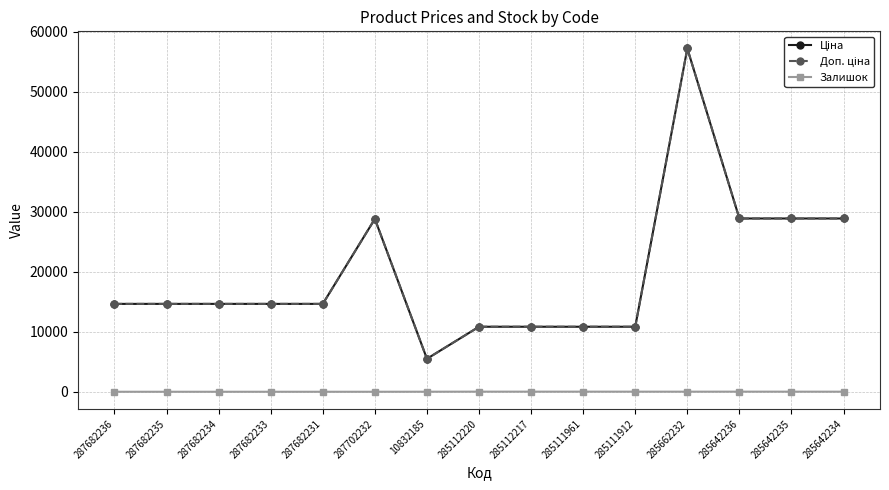

What are all the series names shown in the legend?

Ціна, Доп. ціна, Залишок